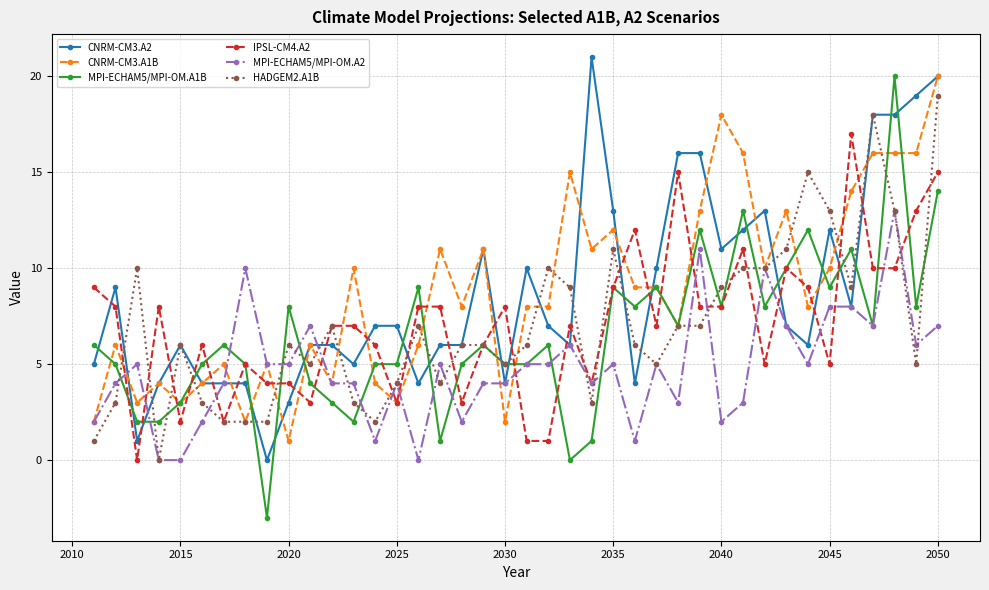

What is the maximum value shown in the chart?

21